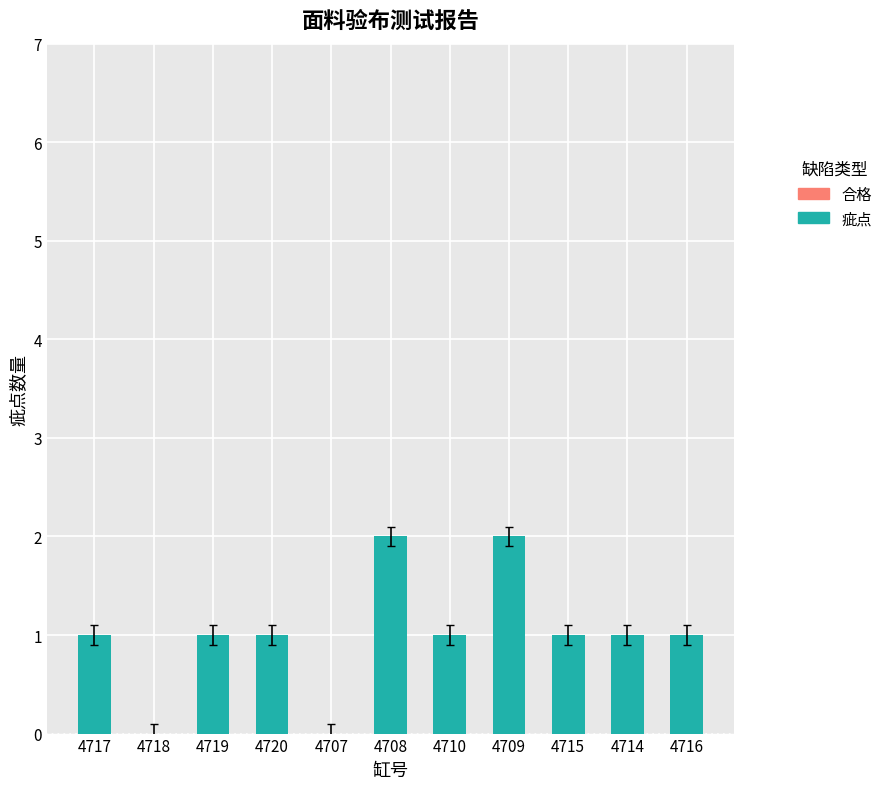

Is it true that the value at 4709 is 2?

True